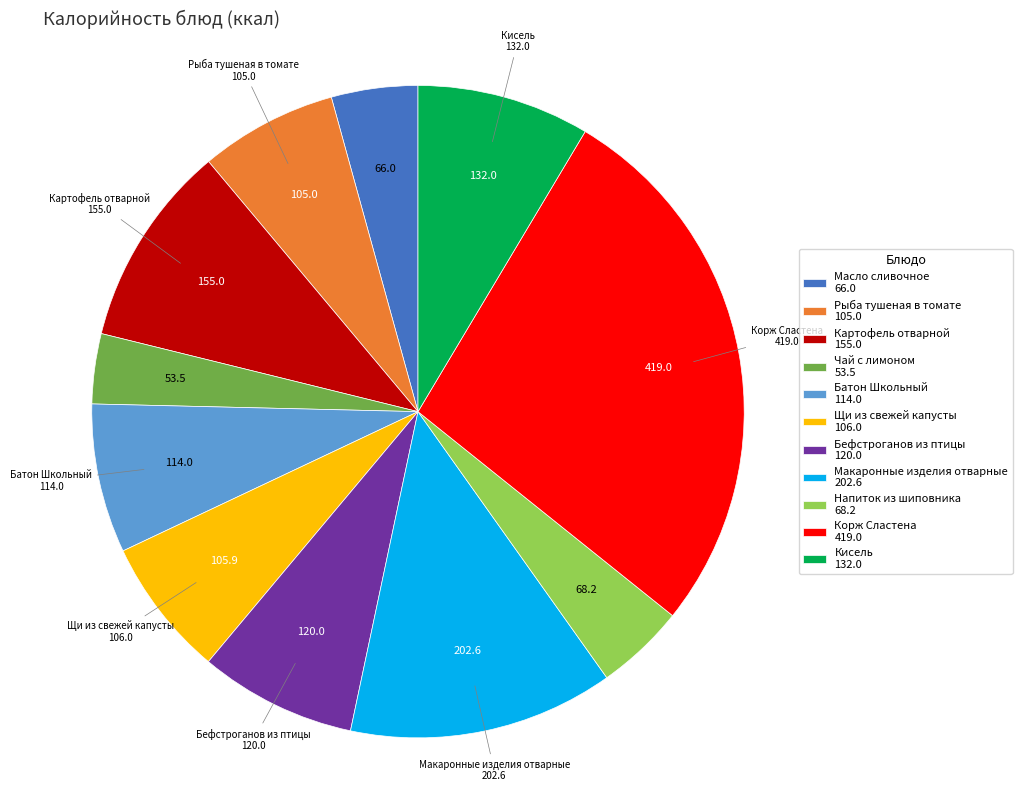

Is there a majority slice in this chart?

No